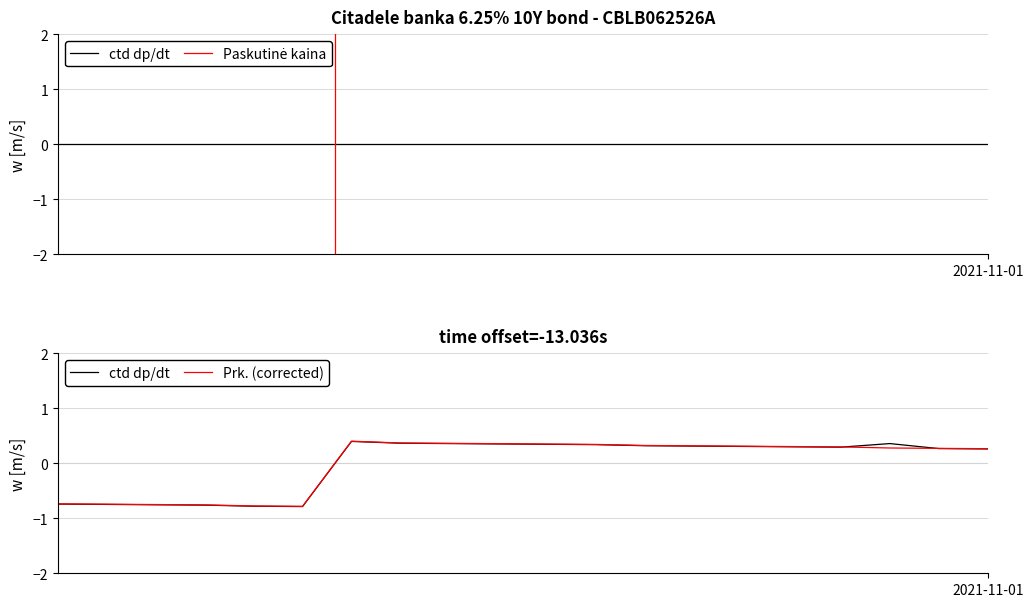

What are all the series names shown in the legend?

ctd dp/dt, Paskutinė kaina, Prk. (corrected)